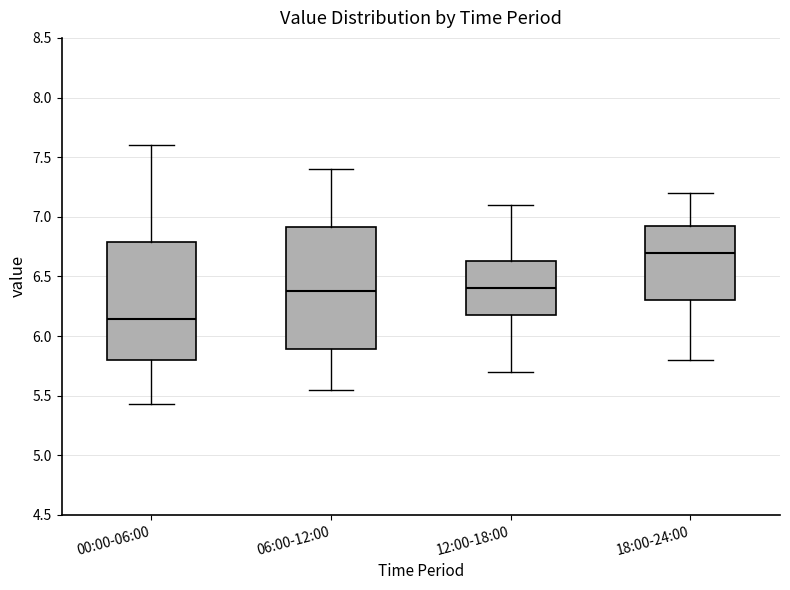

Which box has the lowest median line?

00:00-06:00